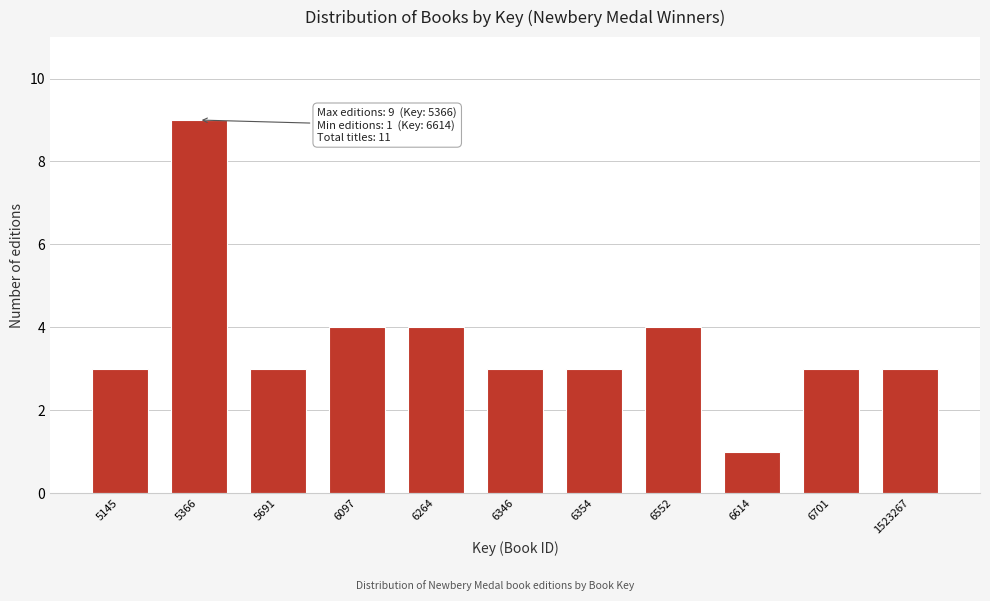

Reading right to left, extract all data points from this chart.

1523267=3	6701=3	6614=1	6552=4	6354=3	6346=3	6264=4	6097=4	5691=3	5366=9	5145=3